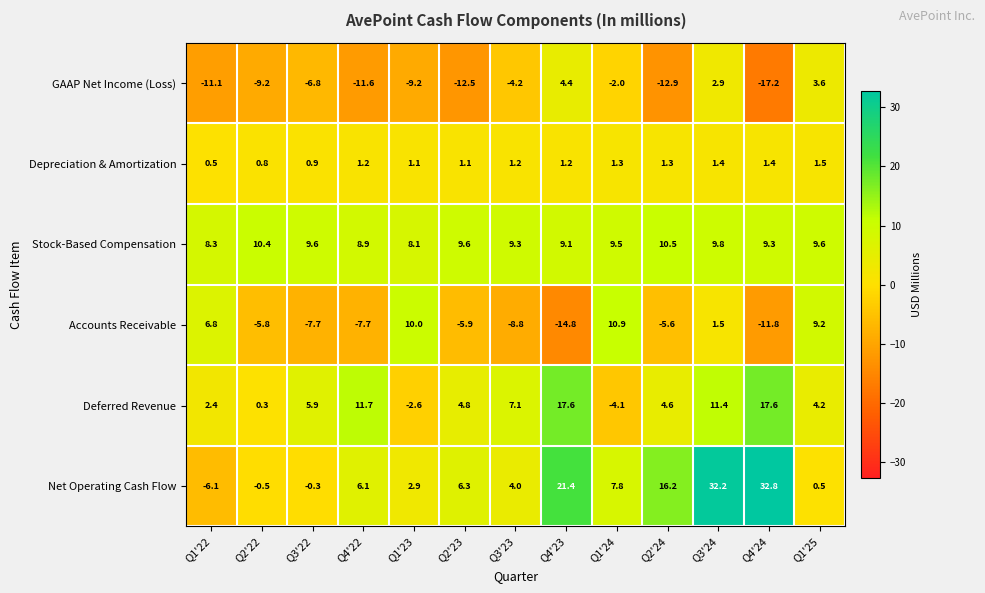

How many values in the Deferred Revenue series are below 4?

4